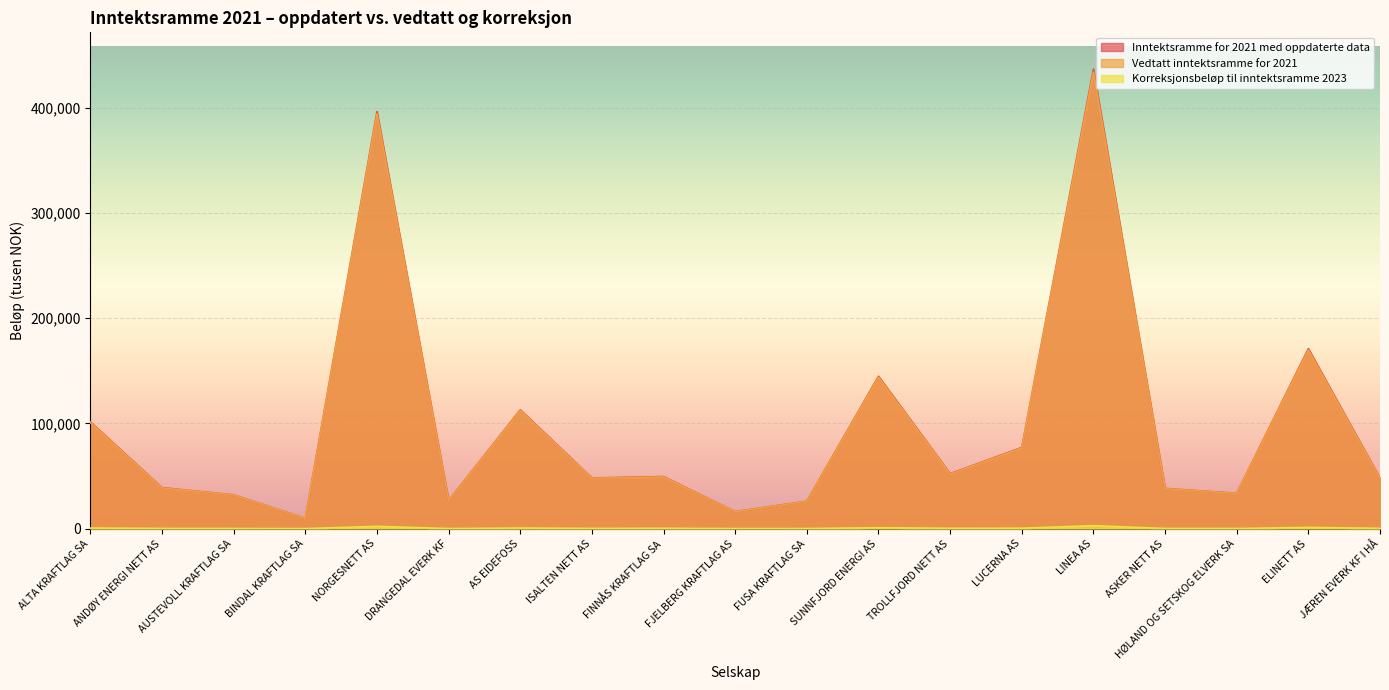

Reading left to right, what are all the values shown in this chart?

Inntektsramme for 2021 med oppdaterte data: 101410.2	38991.2	32130.7	9779.8	396509.7	26814.1	113033.6	48192.5	49521.7	16112.6	26134.2	144891.3	52268.3	77181.0	436858.2	38237.2	33634.3	171111.3	47987.0
Vedtatt inntektsramme for 2021: 100803.3	38750.1	31992.4	9729.4	394312.6	26703.0	112445.8	47940.3	49154.3	16025.3	26015.1	143986.5	51897.0	76745.7	434013.5	38051.2	33491.5	169906.5	47660.7
Korreksjonsbeløp til inntektsramme 2023: 606.9	241.2	138.3	50.4	2197.2	111.2	587.8	252.2	367.4	87.4	119.1	904.9	371.4	435.3	2844.7	186.1	142.8	1204.8	326.3